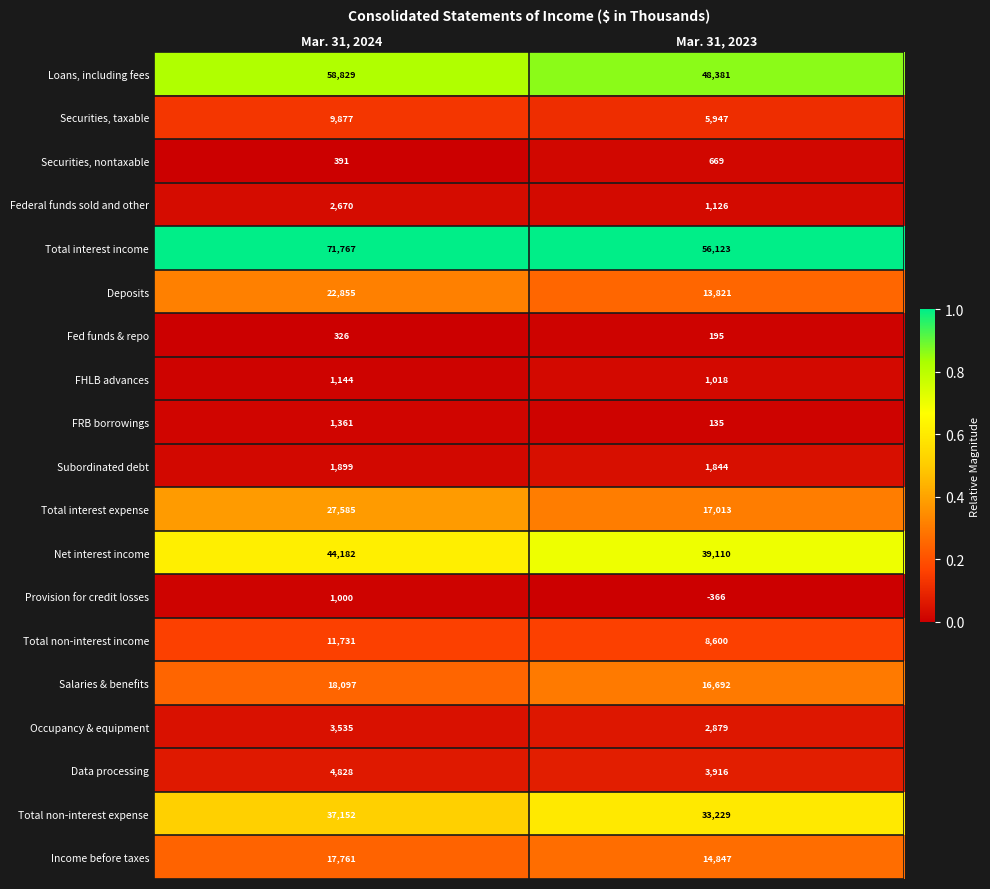

What is the maximum value shown in the chart?

71767